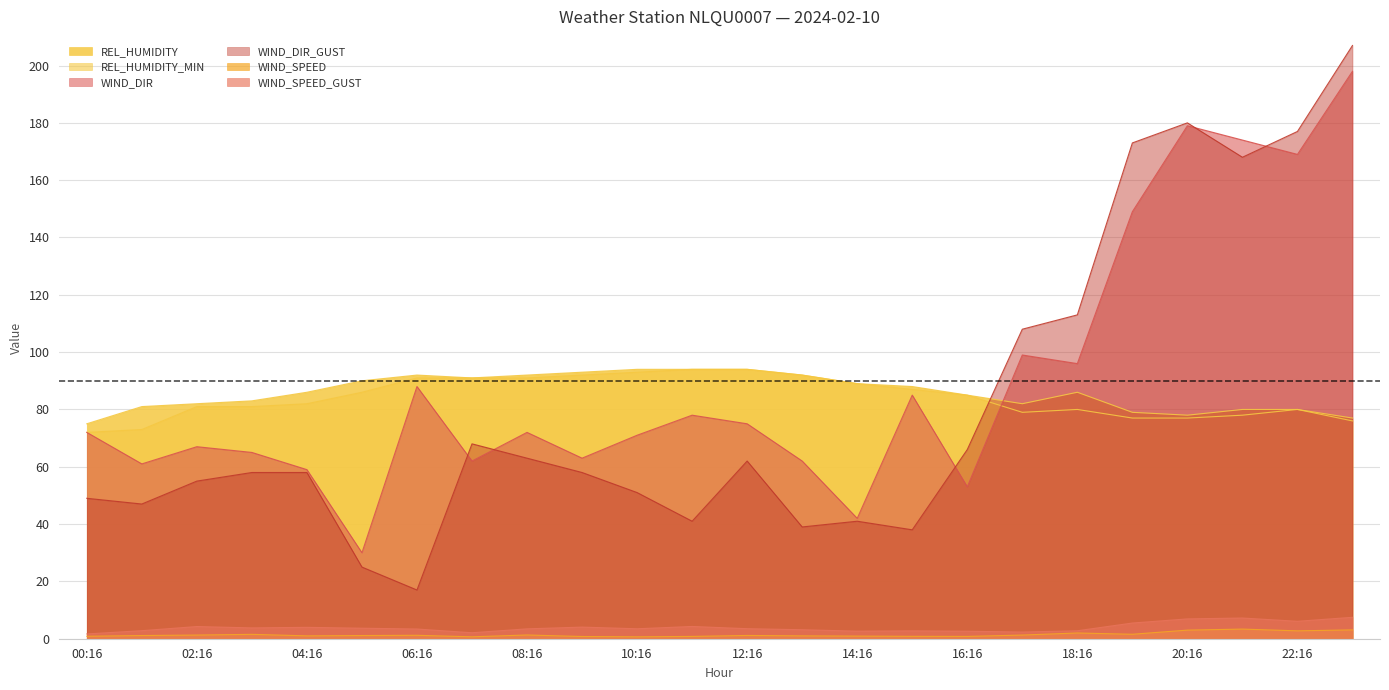

What position from the left is 15:16?

16